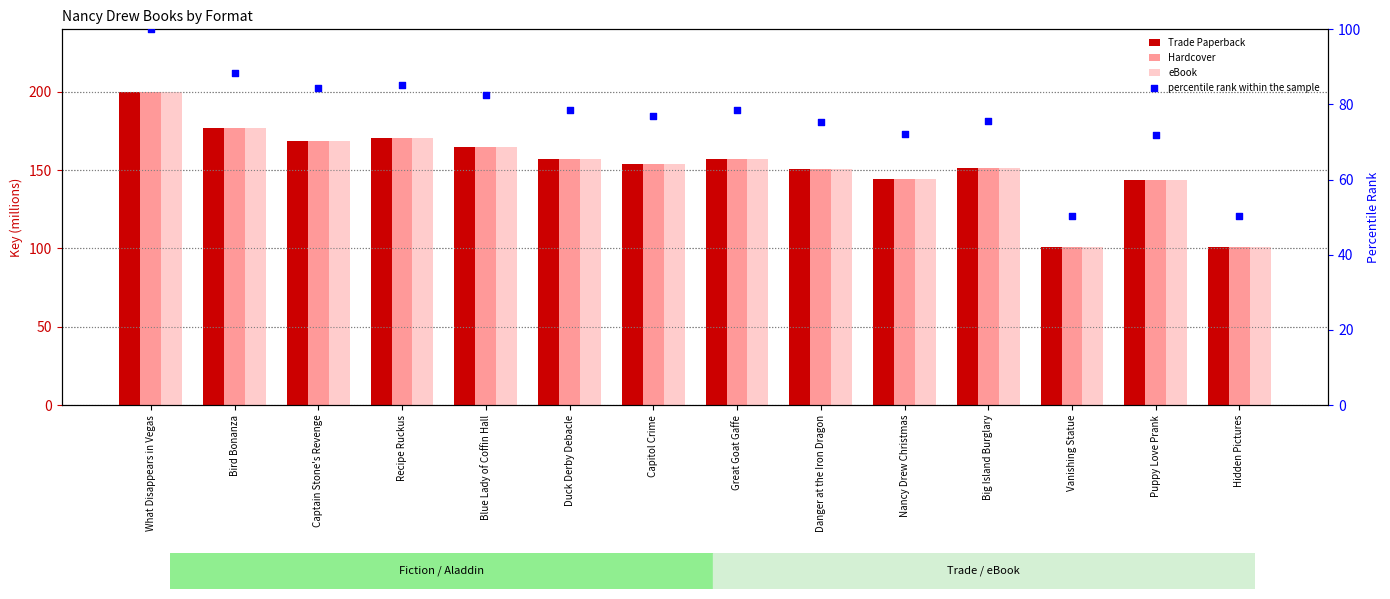

Is the value of percentile rank within the sample at Nancy Drew Christmas greater than the value of eBook at What Disappears in Vegas?

No